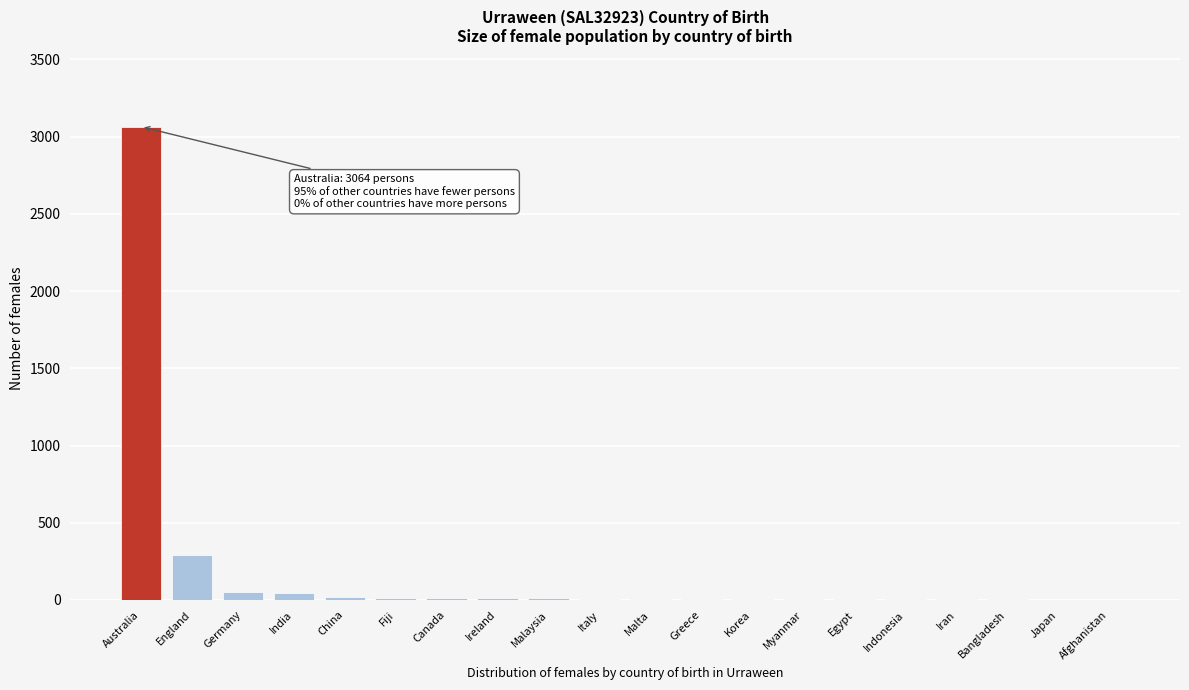

Which category has the highest value across all series?

Australia